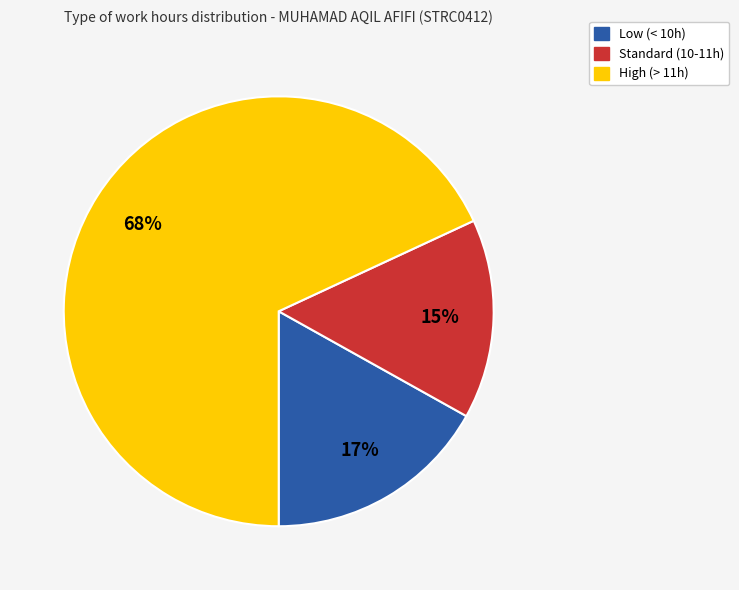

Is there a majority slice in this chart?

Yes